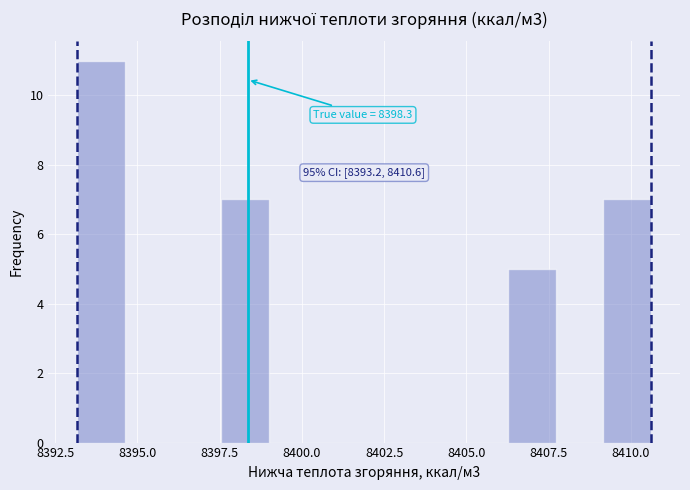

Around what value on the x-axis is the tallest bar? Give the approximate position of its centre, as read against the axis.

8394.0